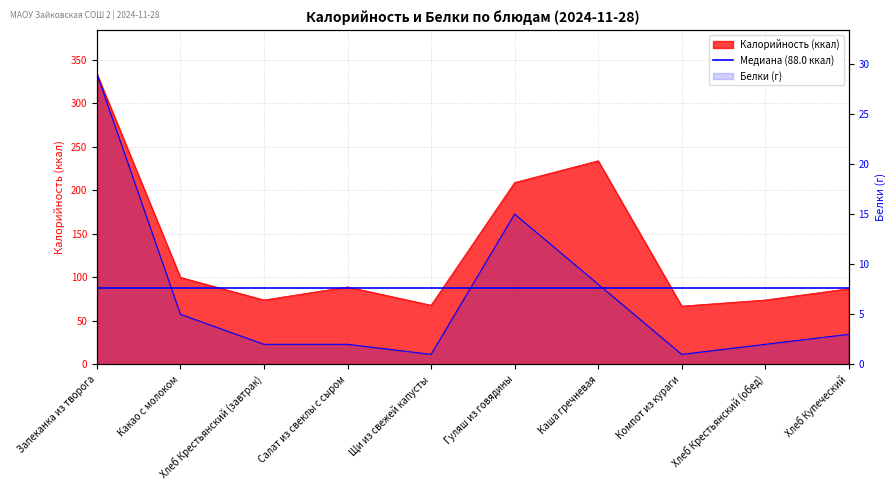

What is the label of the 4th point from the right?

Каша гречневая